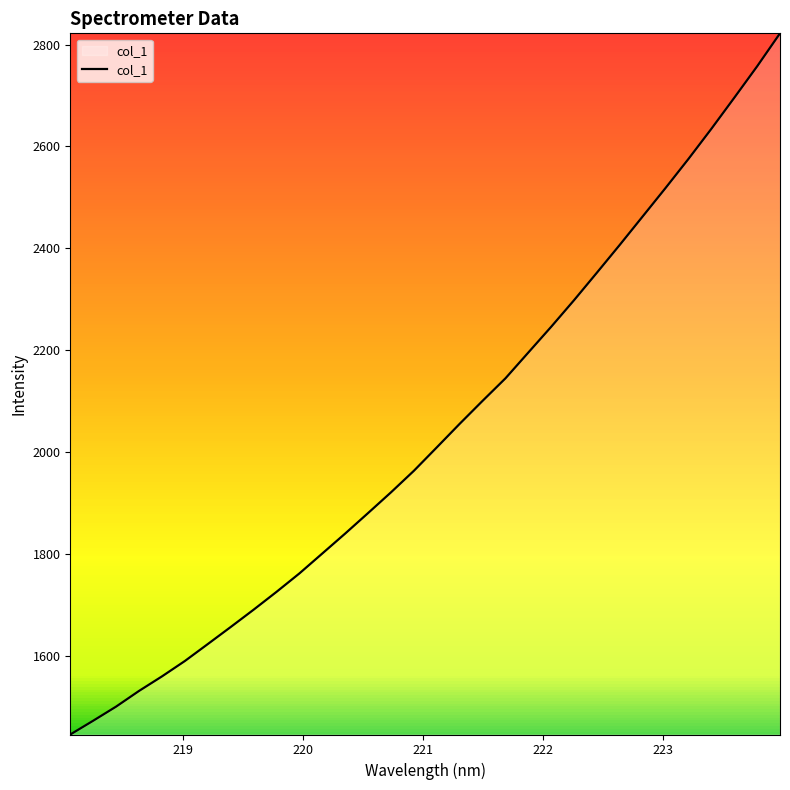

What is the difference between the maximum and minimum values?

1376.7